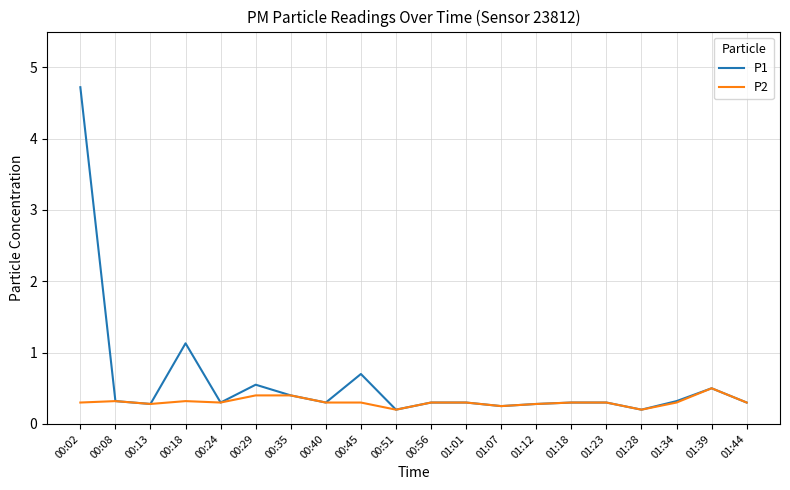

Which series has the widest spread of values?

P1